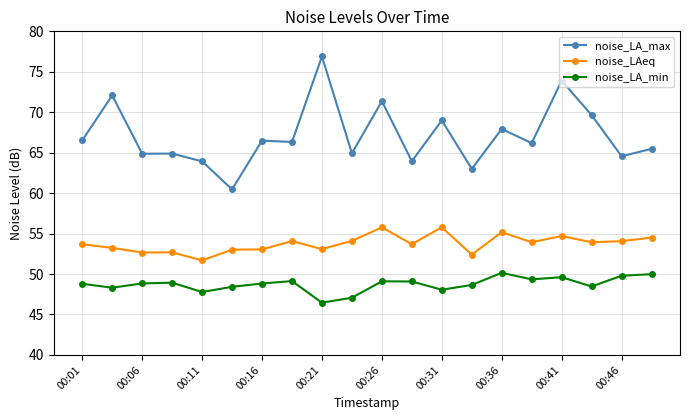

What is the value of the noise_LA_min point at the 5th from the left?

47.8